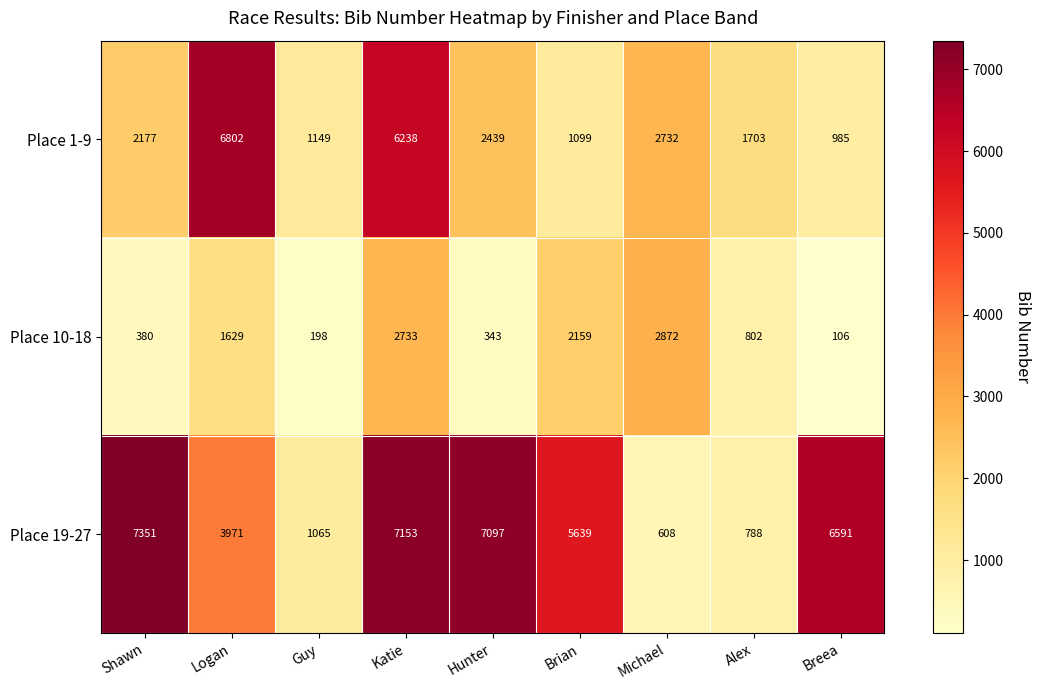

Between Guy and Brian, which series saw the biggest shift?

Place 19-27